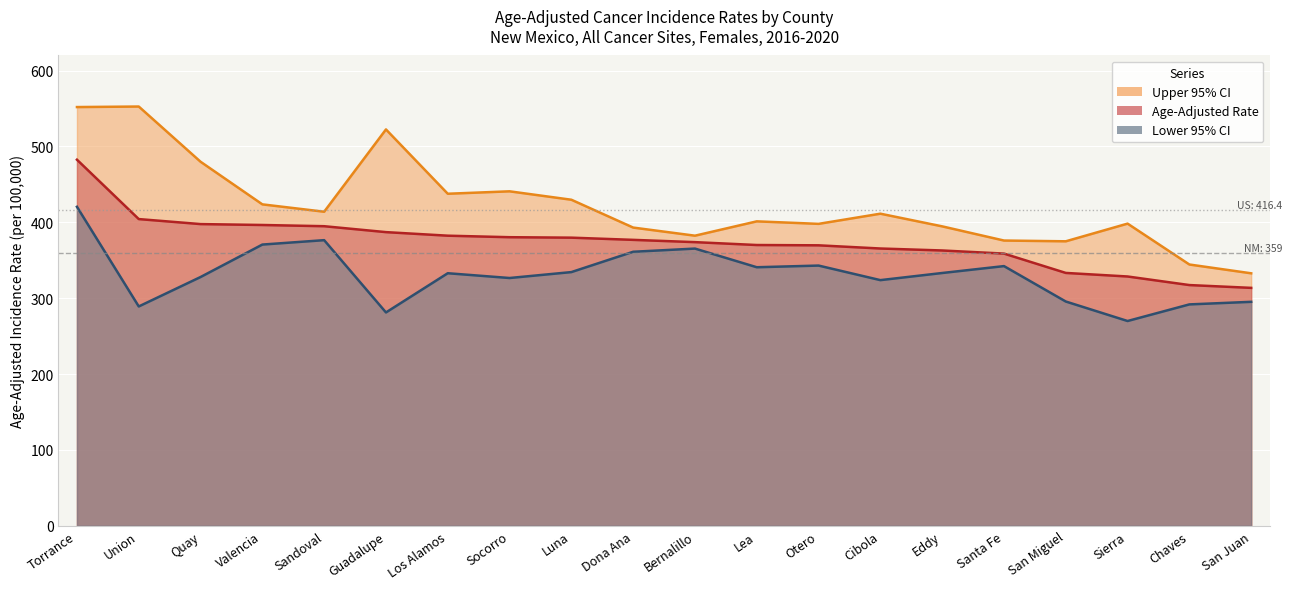

What is the label of the 5th point from the left?

Sandoval